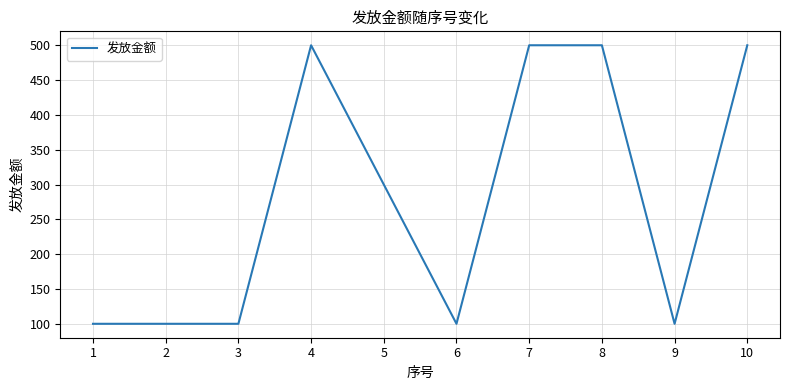

What is the minimum value shown in the chart?

100